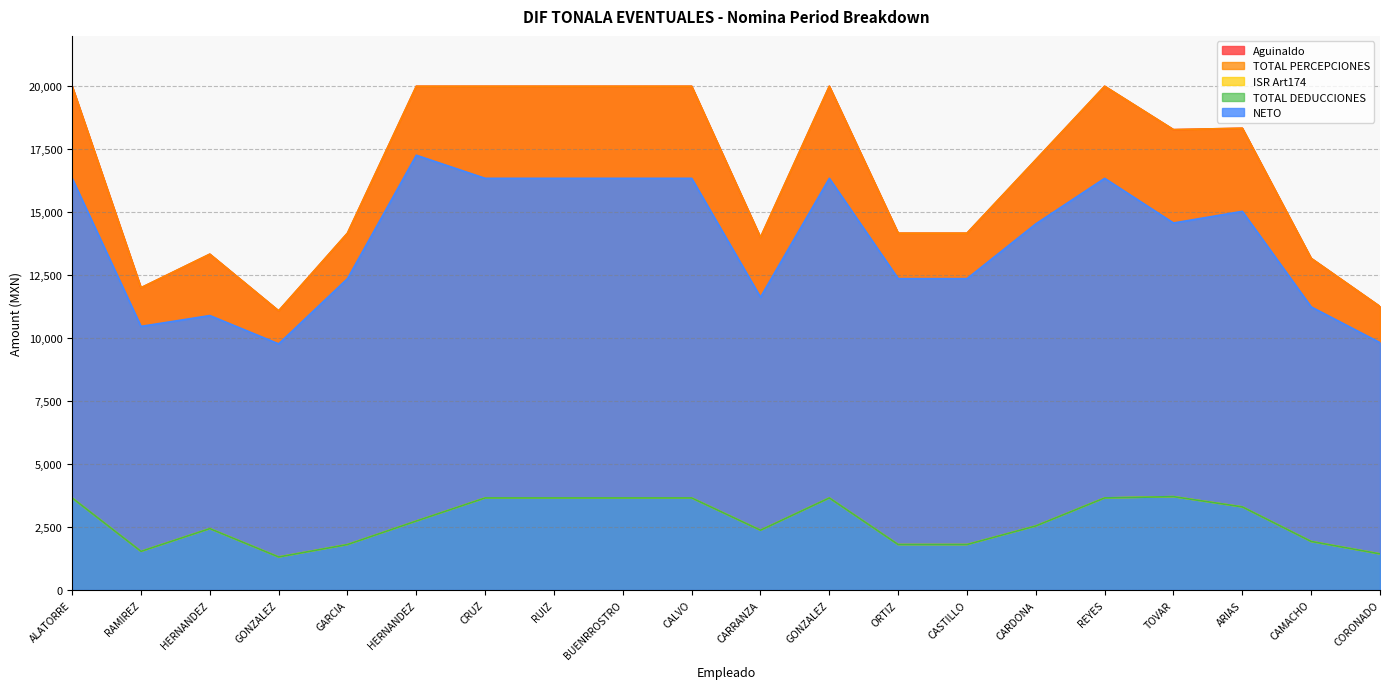

What is the sum of all Aguinaldo values?

331031.7